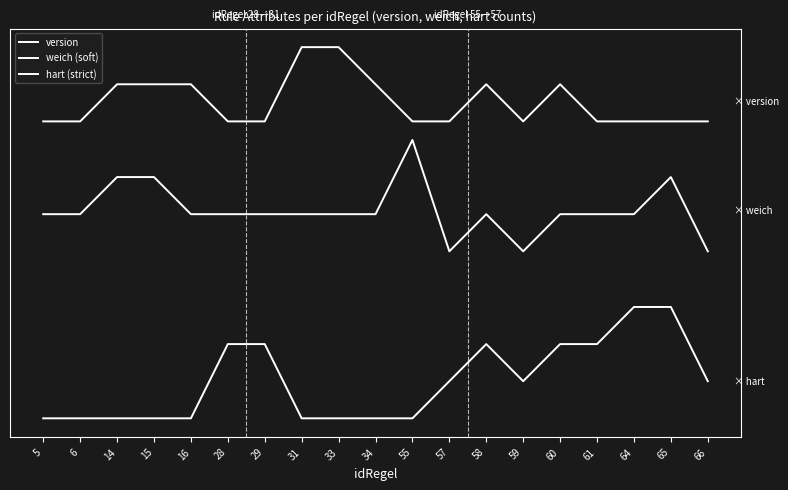

Does the chart have visible grid lines?

No